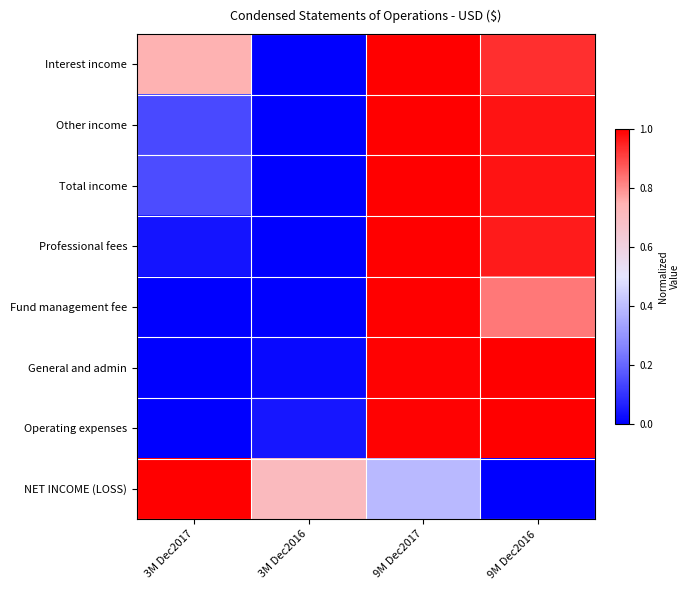

Reading left to right, list all the values displayed in this chart.

Interest income: 3M Dec2017=0.7	3M Dec2016=0.0	9M Dec2017=1.0	9M Dec2016=0.9
Other income: 3M Dec2017=0.1	3M Dec2016=0.0	9M Dec2017=1.0	9M Dec2016=1.0
Total income: 3M Dec2017=0.2	3M Dec2016=0.0	9M Dec2017=1.0	9M Dec2016=1.0
Professional fees: 3M Dec2017=0.0	3M Dec2016=0.0	9M Dec2017=1.0	9M Dec2016=1.0
Fund management fee: 3M Dec2017=0.0	3M Dec2016=0.0	9M Dec2017=1.0	9M Dec2016=0.8
General and admin: 3M Dec2017=0.0	3M Dec2016=0.0	9M Dec2017=1.0	9M Dec2016=1.0
Operating expenses: 3M Dec2017=0.0	3M Dec2016=0.0	9M Dec2017=1.0	9M Dec2016=1.0
NET INCOME (LOSS): 3M Dec2017=1.0	3M Dec2016=0.7	9M Dec2017=0.4	9M Dec2016=0.0